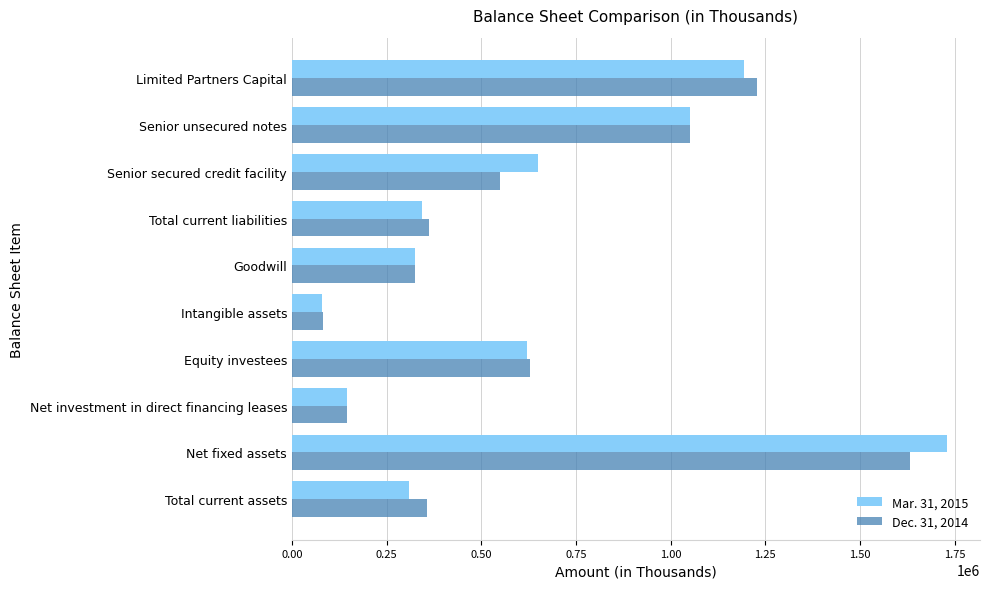

What is the total value across all series at Intangible assets?

162849